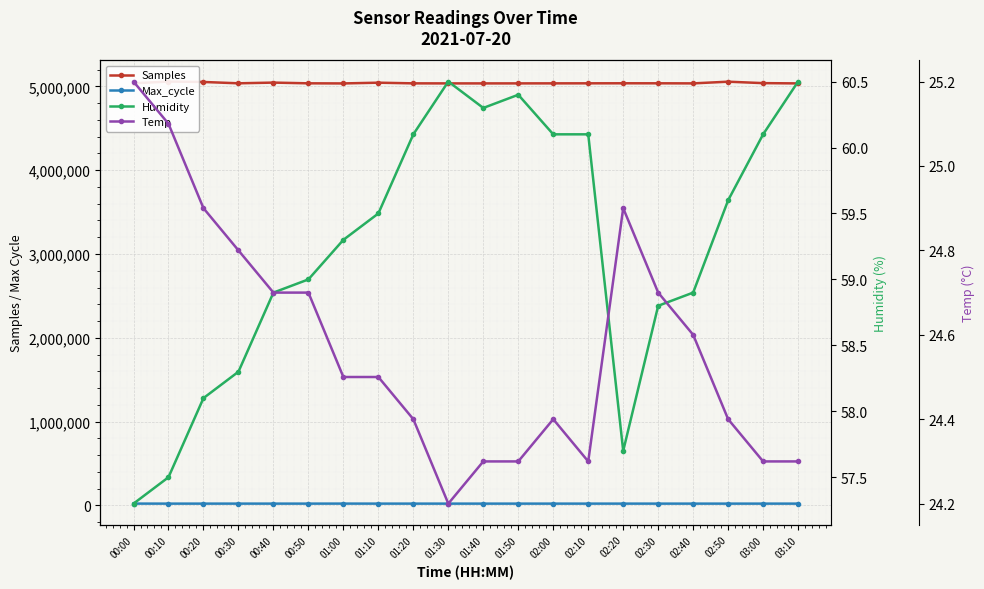

What are all the series names shown in the legend?

Samples, Max_cycle, Humidity, Temp